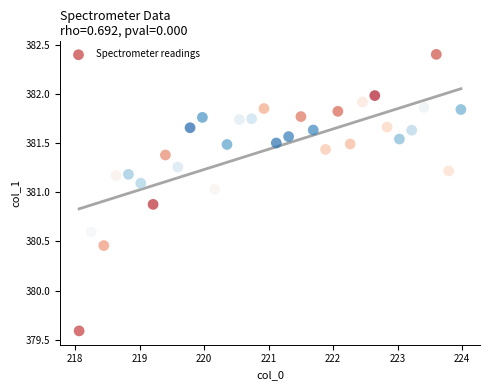

What Y value in the scatter plot is closest to 380?

379.6